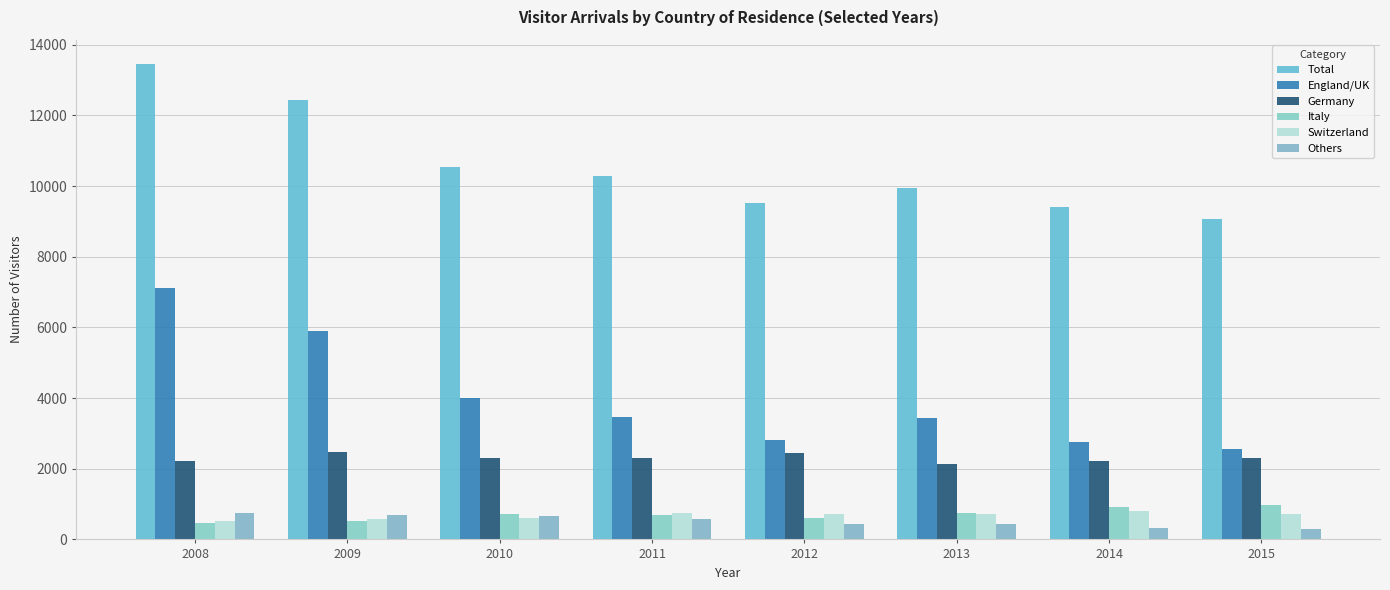

The Germany series shows 2466 at 2009. True or false?

True